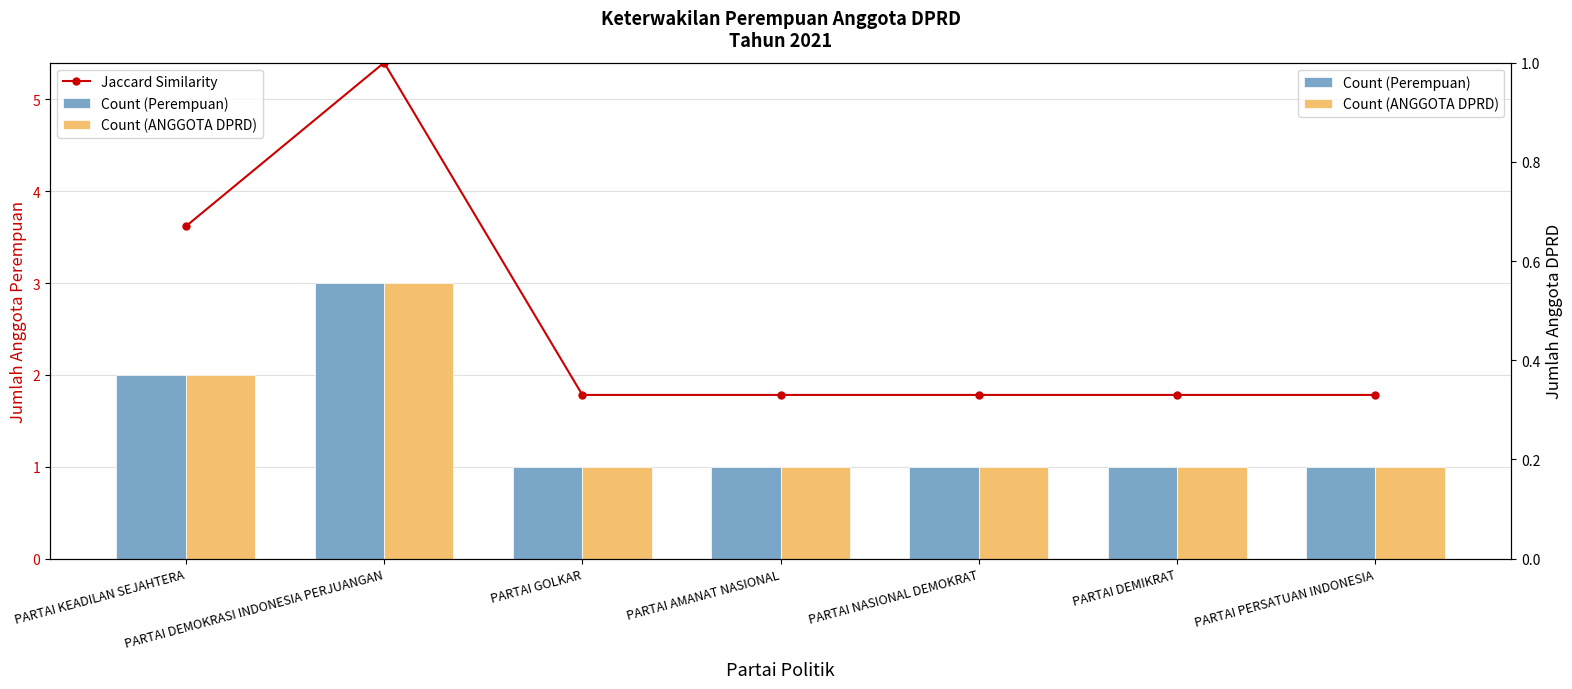

What is the label of the 5th bar from the left?

PARTAI NASIONAL DEMOKRAT